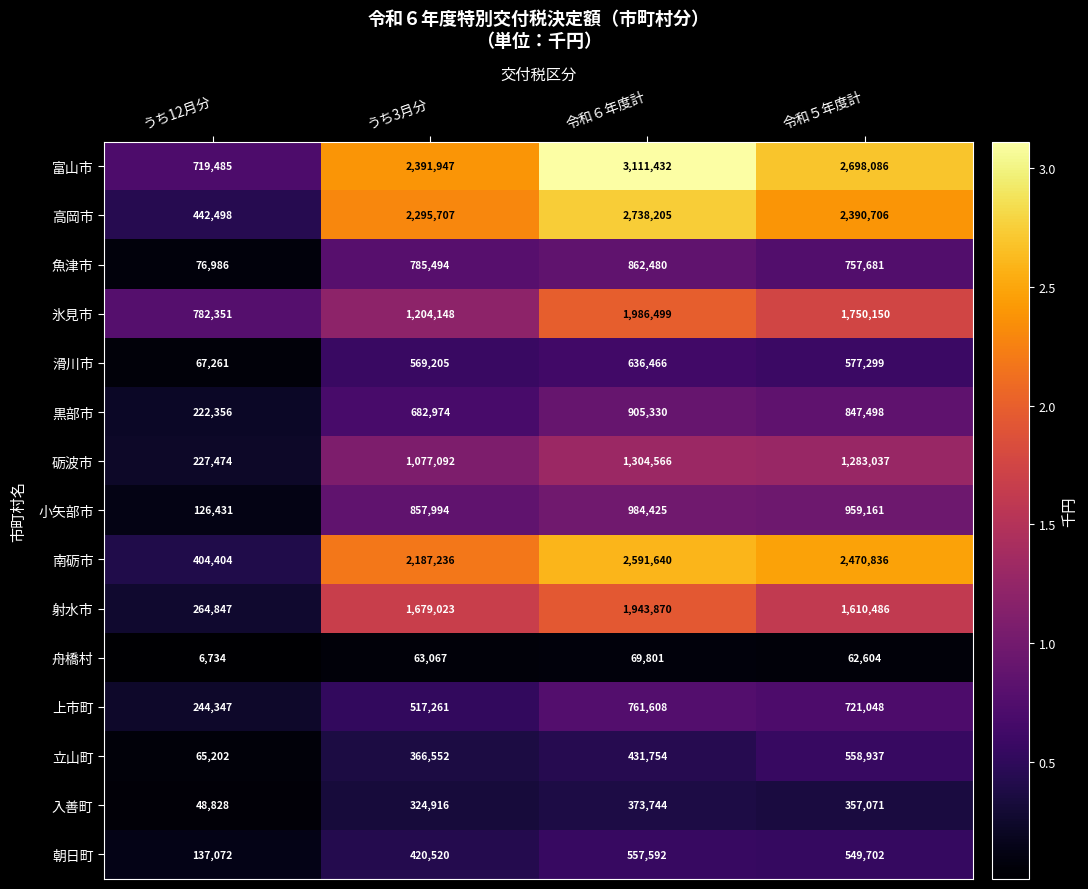

What is the difference between the second highest and second lowest values in the 舟橋村 series?

463